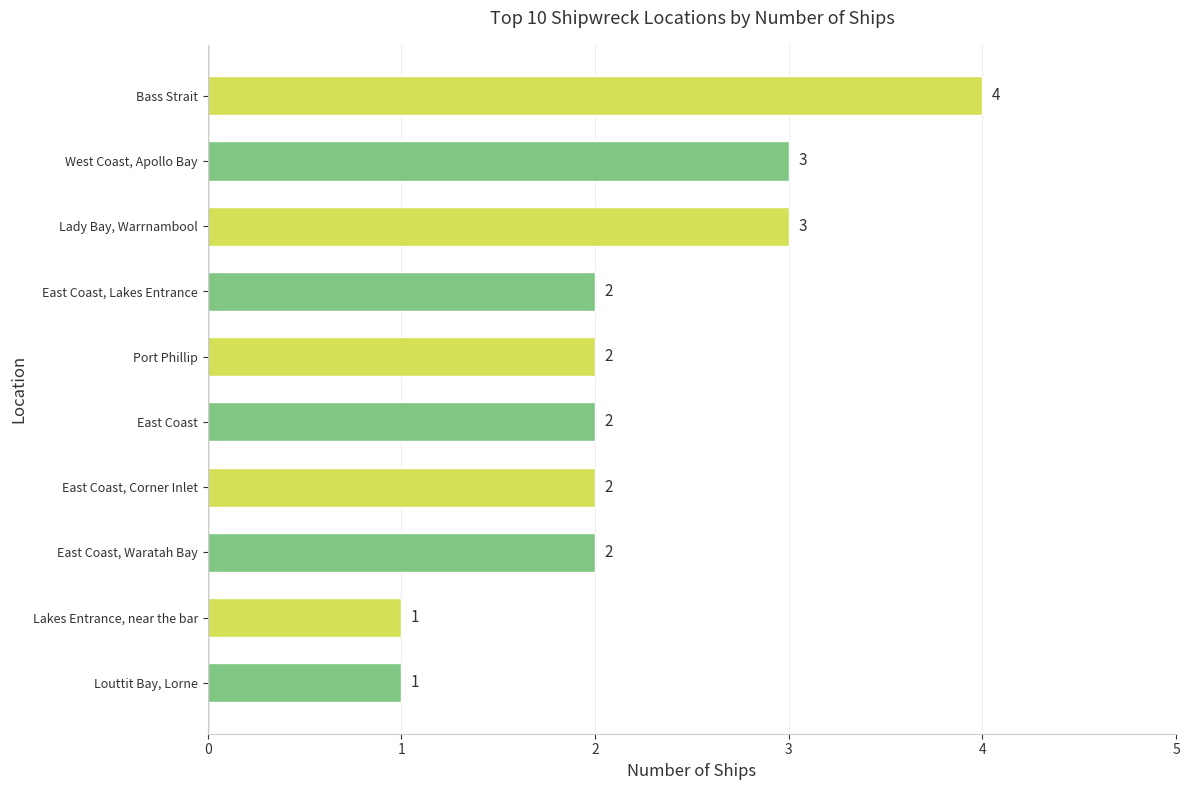

What position from the bottom is East Coast, Lakes Entrance?

7